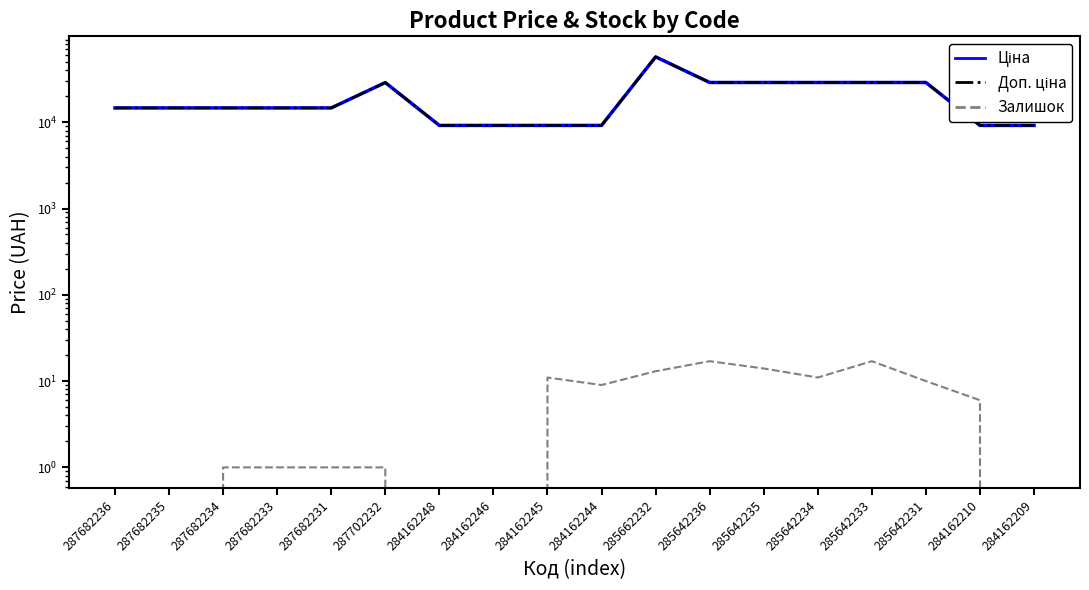

Where does the Залишок series first go above 6?

284162245